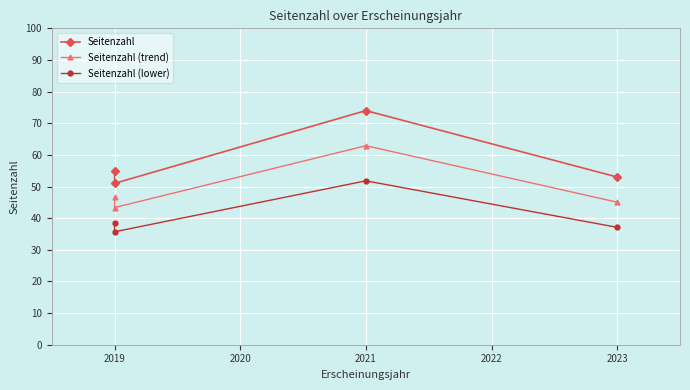

True or false: Seitenzahl (trend) has more than 0 interior local peaks.

True